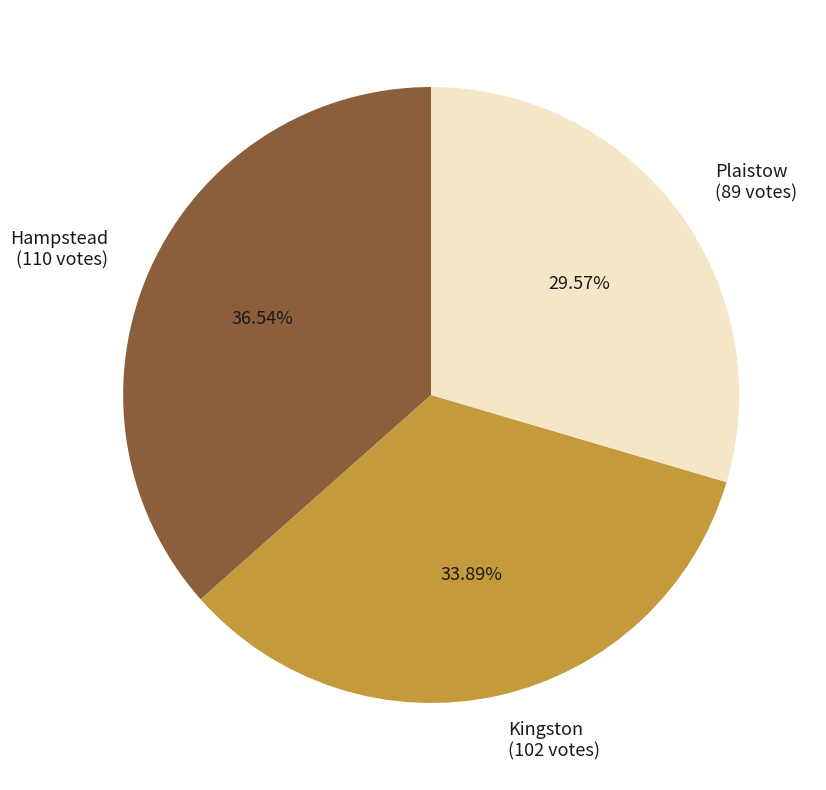

Combined, what portion of the pie is Hampstead and Plaistow?

66.1%